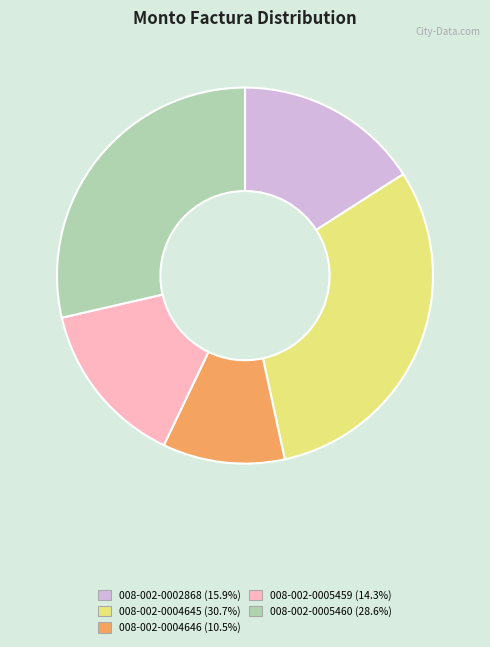

The 008-002-0002868 slice represents 16% of the pie. True or false?

True